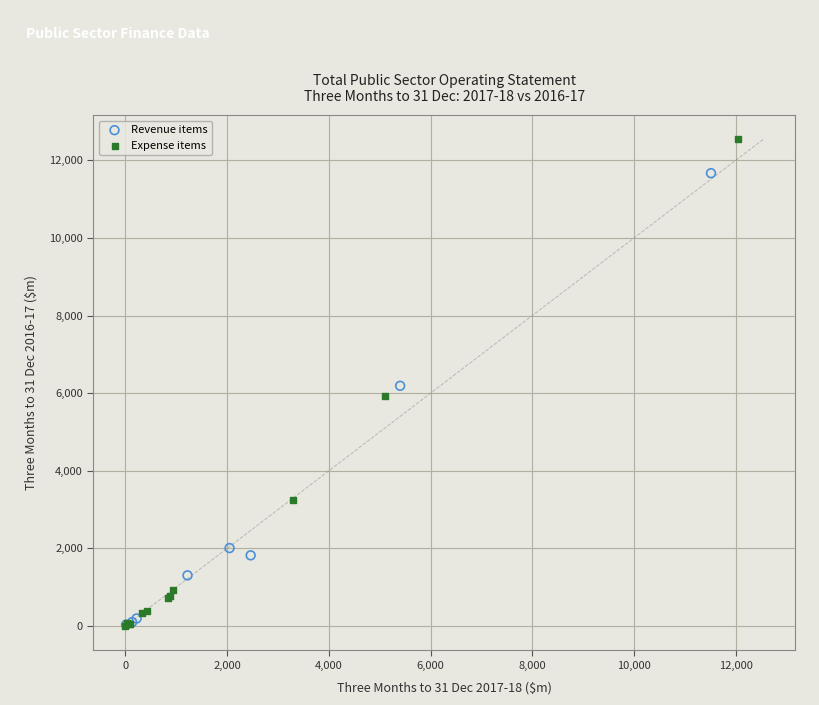

Which series contains the highest Y value?

Expense items